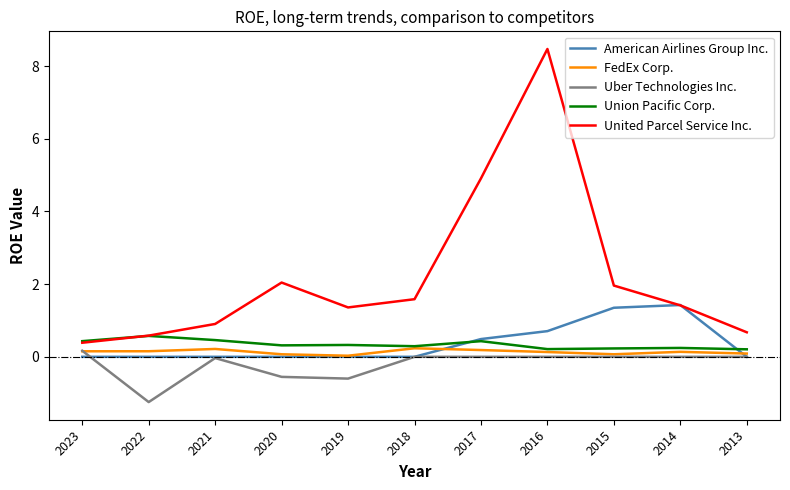

True or false: United Parcel Service Inc. and Uber Technologies Inc. cross at least once.

False